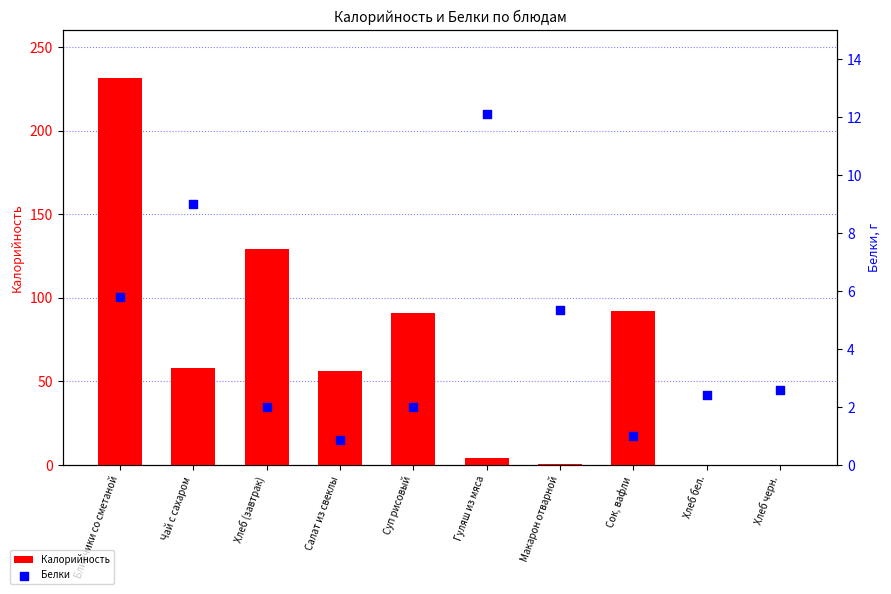

What are all the series names shown in the legend?

Калорийность, Белки